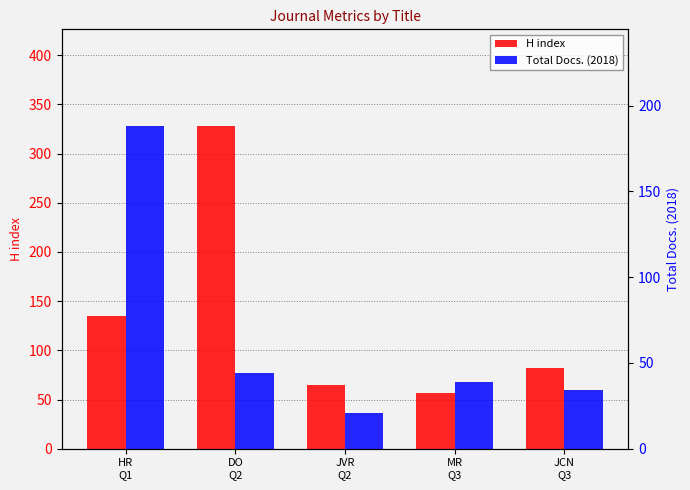

Which series changed the most between MR
Q3 and JCN
Q3?

H index